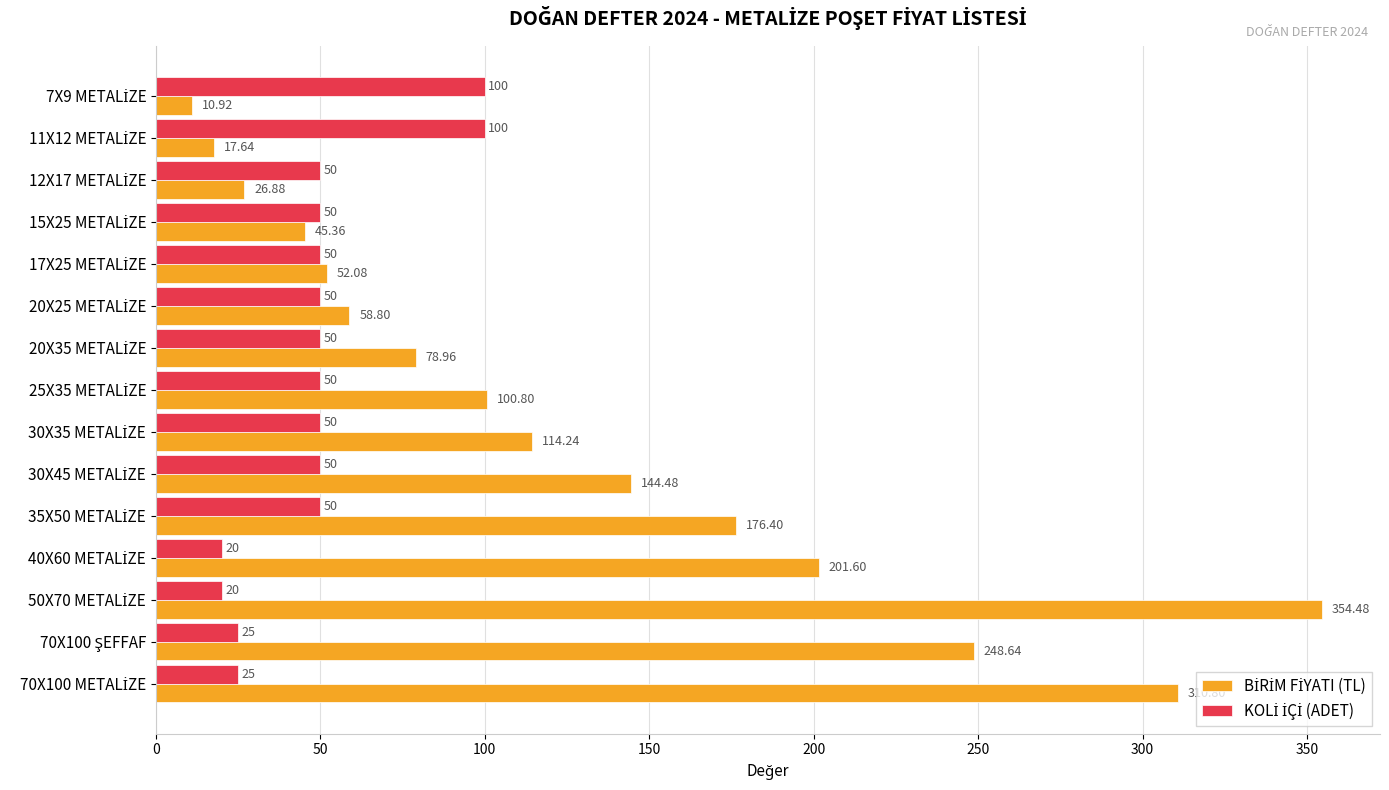

At how many categories does at least one series exceed 156?

5